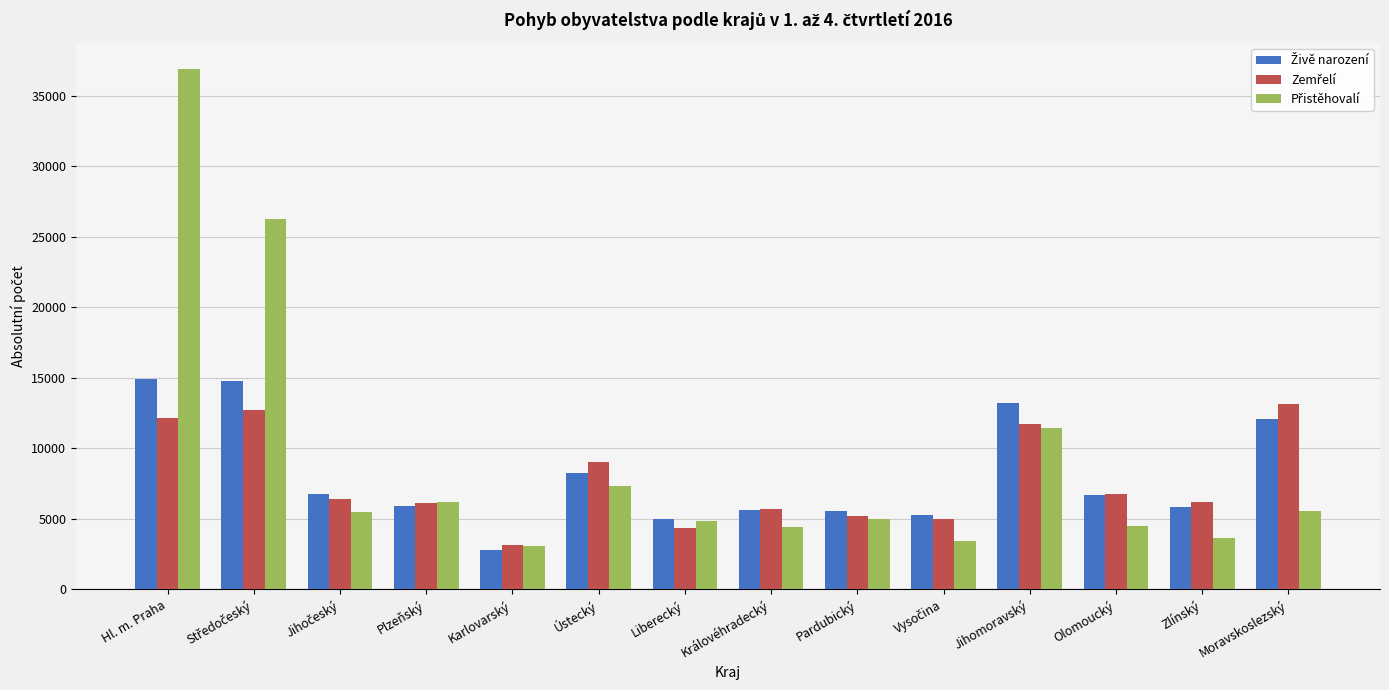

What is the greatest value displayed?

36901